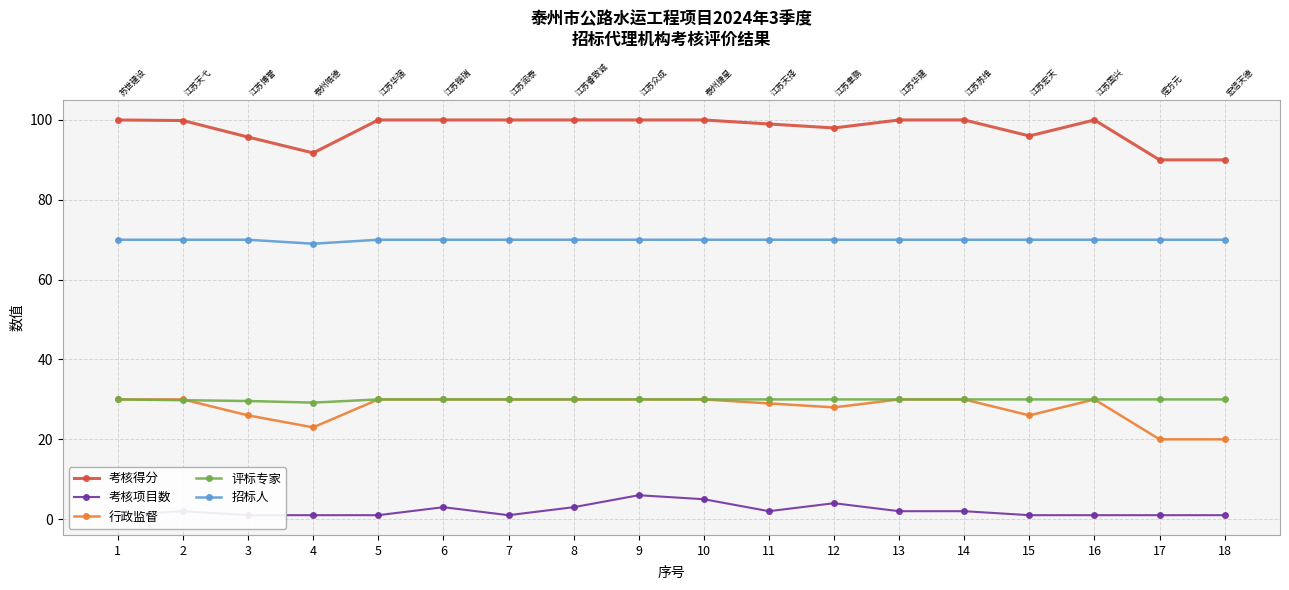

What are all the series names shown in the legend?

考核得分, 考核项目数, 行政监督, 评标专家, 招标人